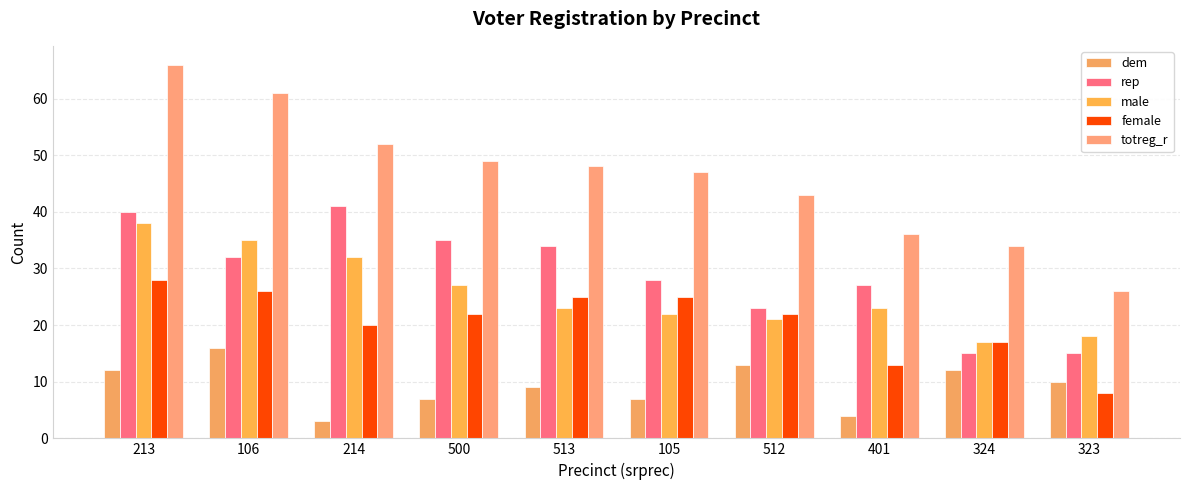

How many bars are there in each group?

5